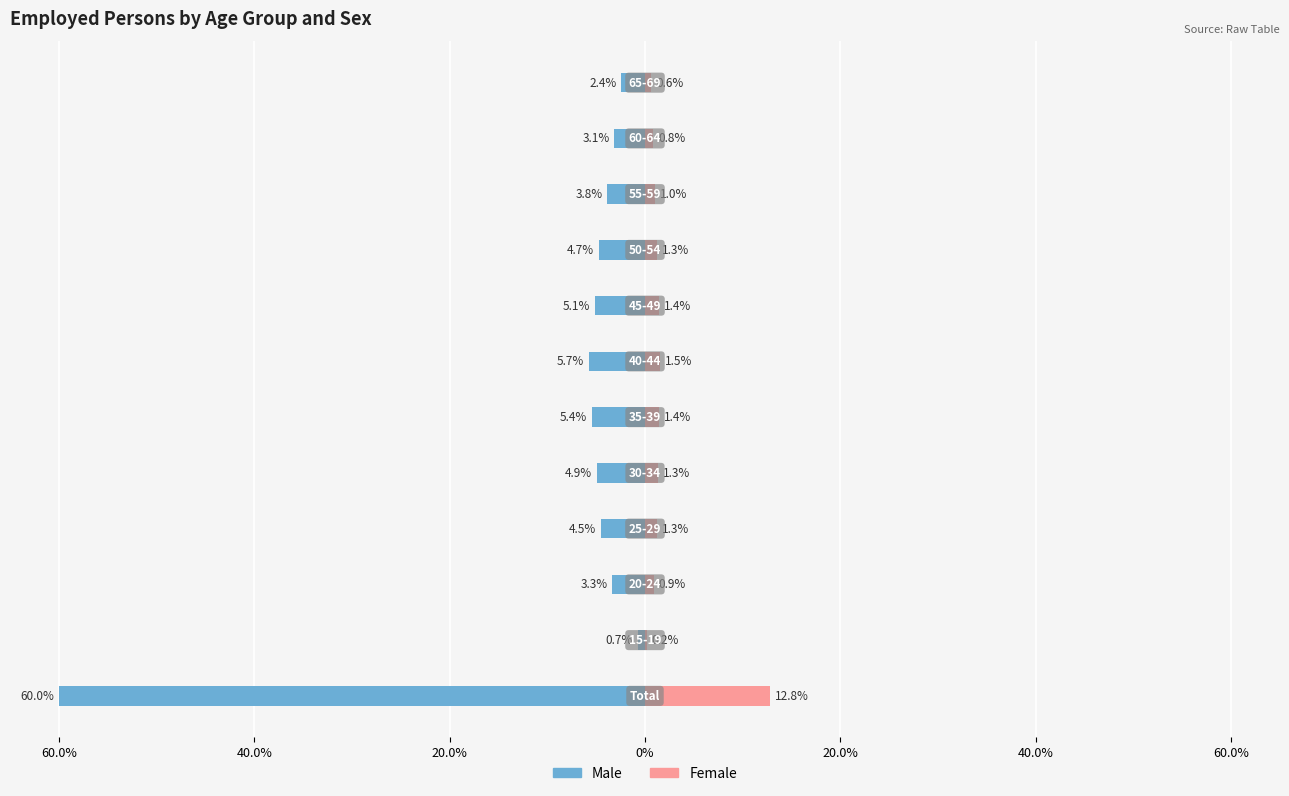

Which series has the largest range (max minus min)?

Male